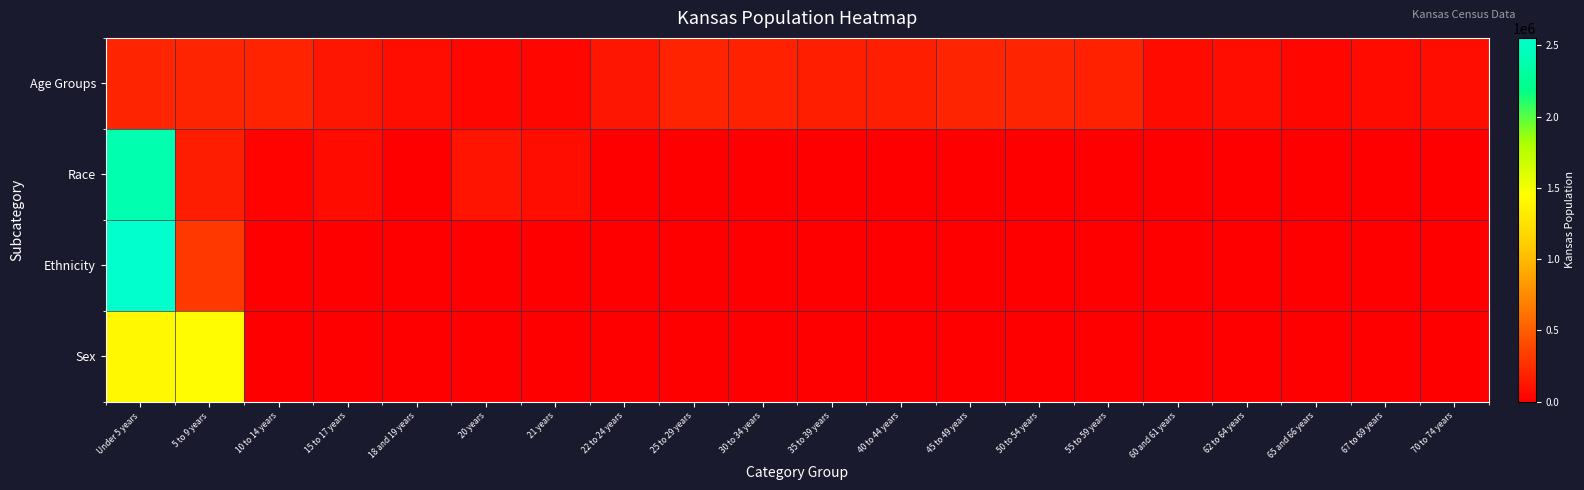

At how many categories does at least one series exceed 845603?

2